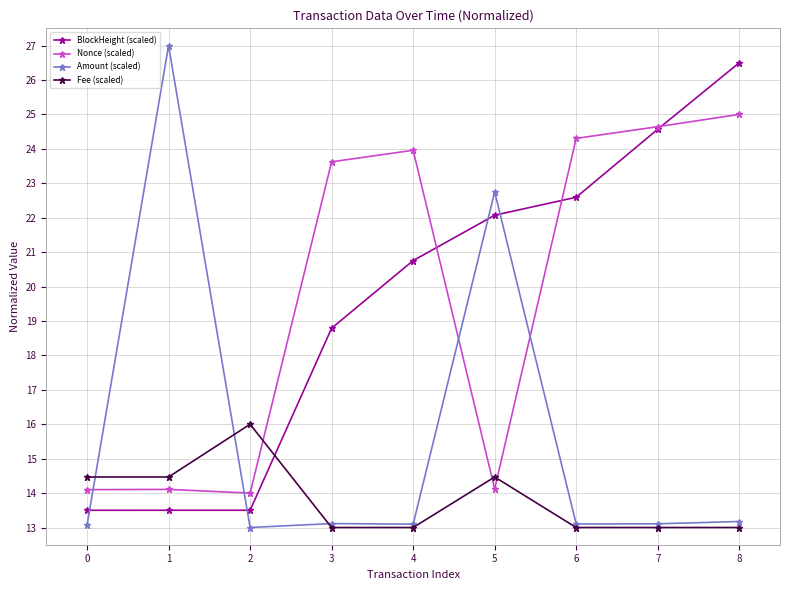

What is the highest value of the Fee (scaled) series?

16.0